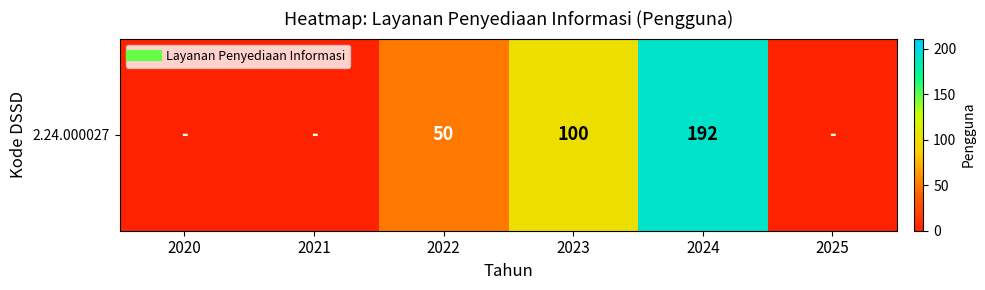

List the labels in order of value, smallest first.

2020, 2021, 2025, 2022, 2023, 2024